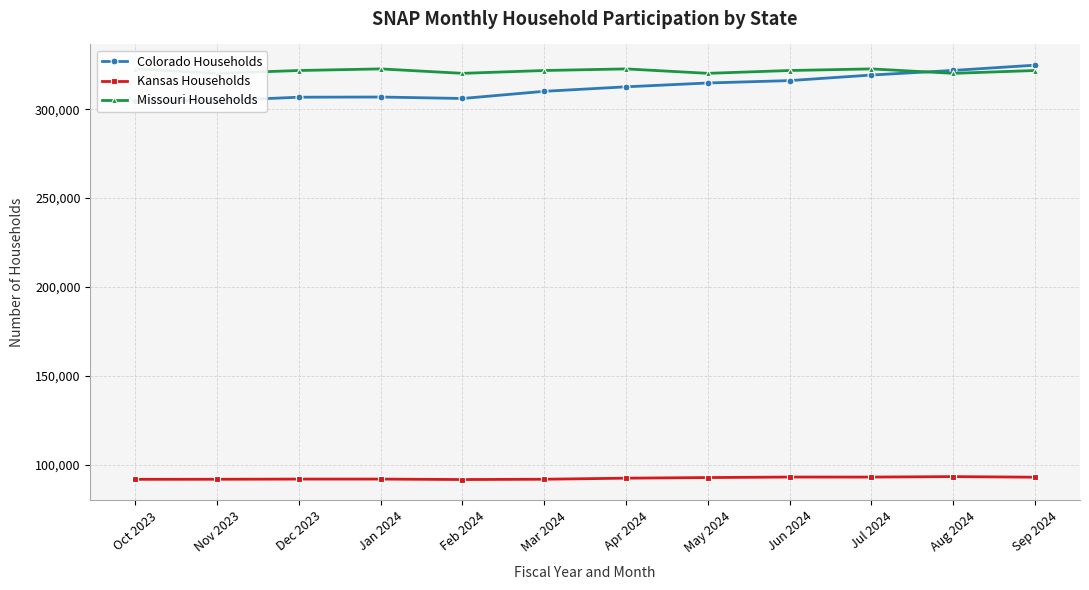

What is the difference between the maximum and minimum values in the Missouri Households series?

2496